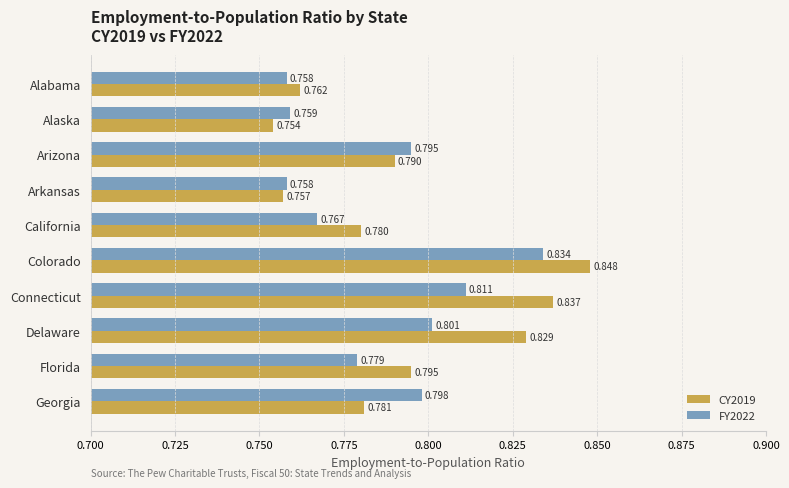

Count the number of categories in the chart.

10